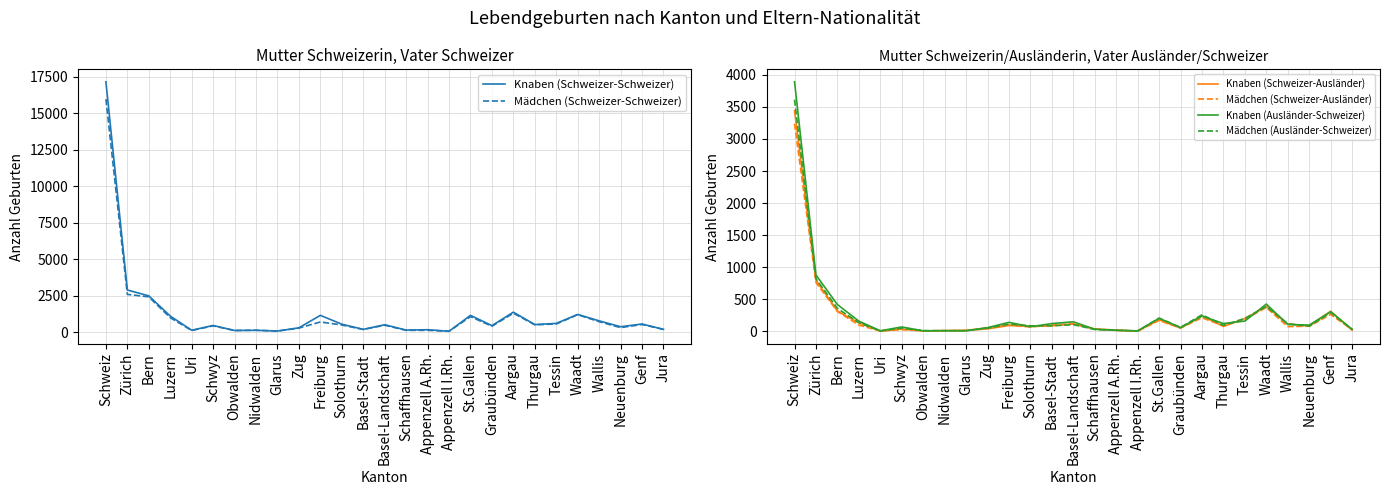

Which category has the highest value in the Knaben (Schweizer-Schweizer) series?

Schweiz